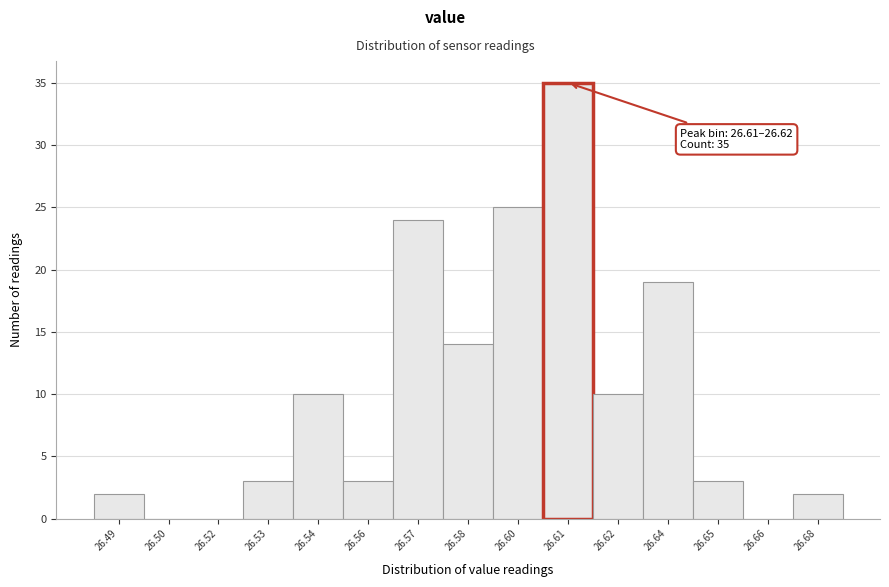

Reading left to right, list all the values displayed in this chart.

26.49=2	26.50=0	26.52=0	26.53=3	26.54=10	26.56=3	26.57=24	26.58=14	26.60=25	26.61=35	26.62=10	26.64=19	26.65=3	26.66=0	26.68=2